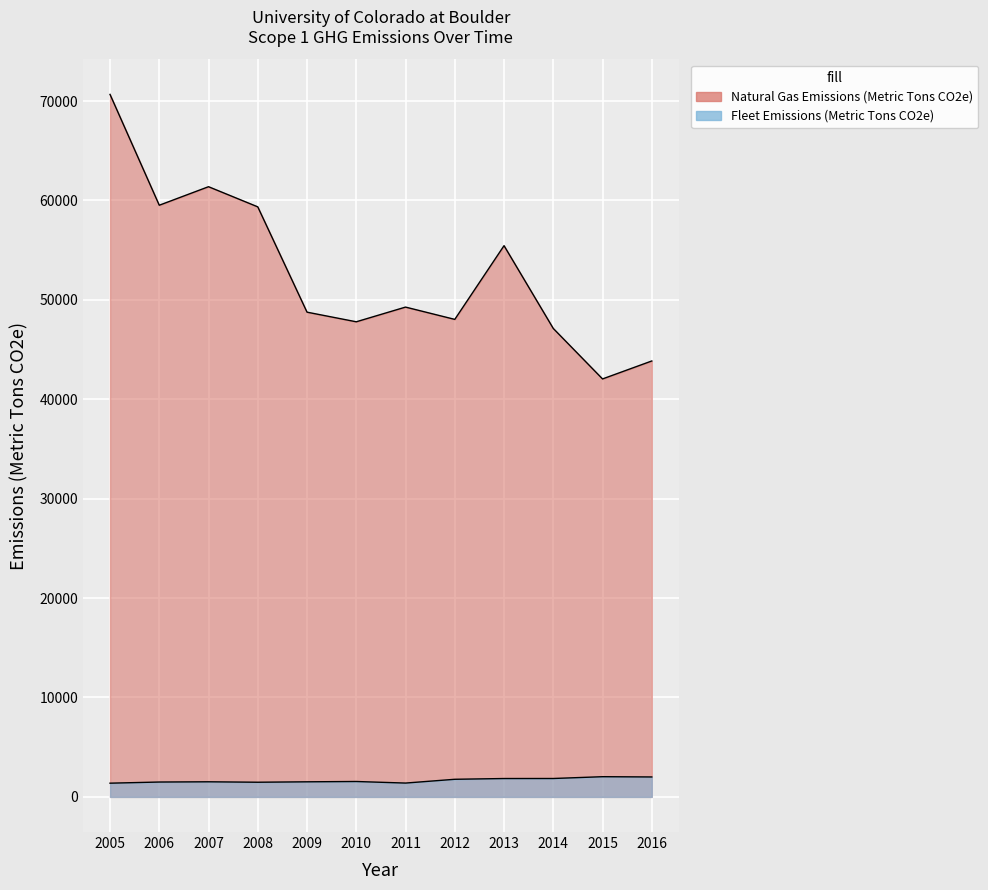

True or false: Fleet Emissions (Metric Tons CO2e) and Natural Gas Emissions (Metric Tons CO2e) intersect in this chart.

False